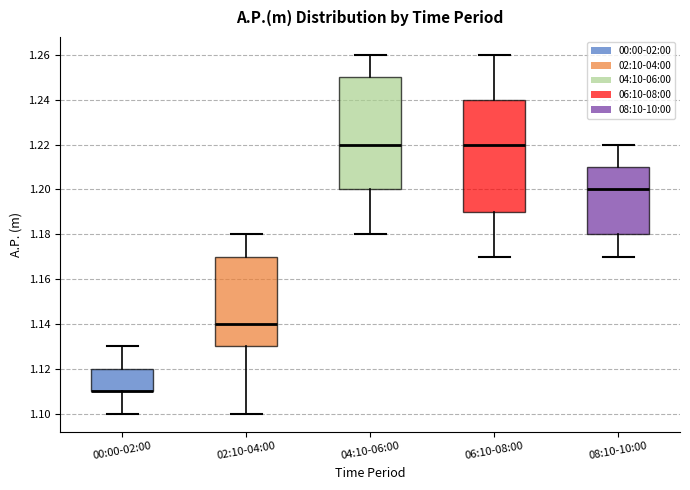

Reading left to right, transcribe this box plot: for each box, give where its median line is, the range the box spans, and where its two whiskers end, as read against the y-axis. The values are not printed on the chart, so give them approximately, as read against the axis.

00:00-02:00: median 1.11 (drawn on the box's lower edge), box 1.11 to 1.12, whiskers 1.10 to 1.13
02:10-04:00: median 1.14, box 1.13 to 1.17, whiskers 1.10 to 1.18
04:10-06:00: median 1.22, box 1.20 to 1.25, whiskers 1.18 to 1.26
06:10-08:00: median 1.22, box 1.19 to 1.24, whiskers 1.17 to 1.26
08:10-10:00: median 1.20, box 1.18 to 1.21, whiskers 1.17 to 1.22